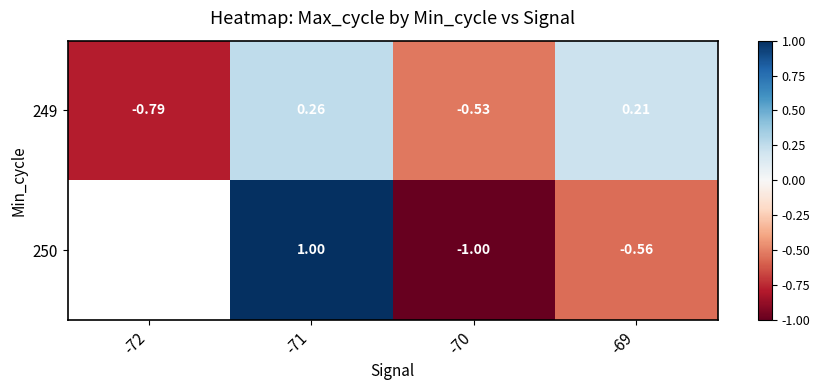

Is the value of 249 at -72 greater than the value of 250 at -71?

No